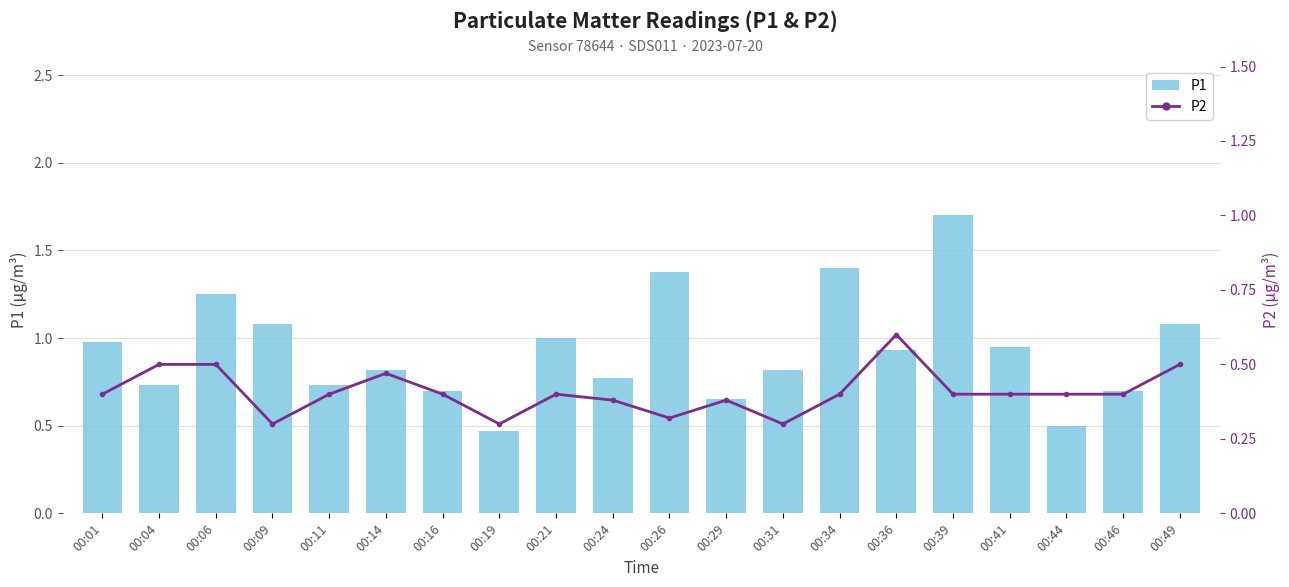

What is the difference between the P1 values at 00:44 and 00:31?

0.3